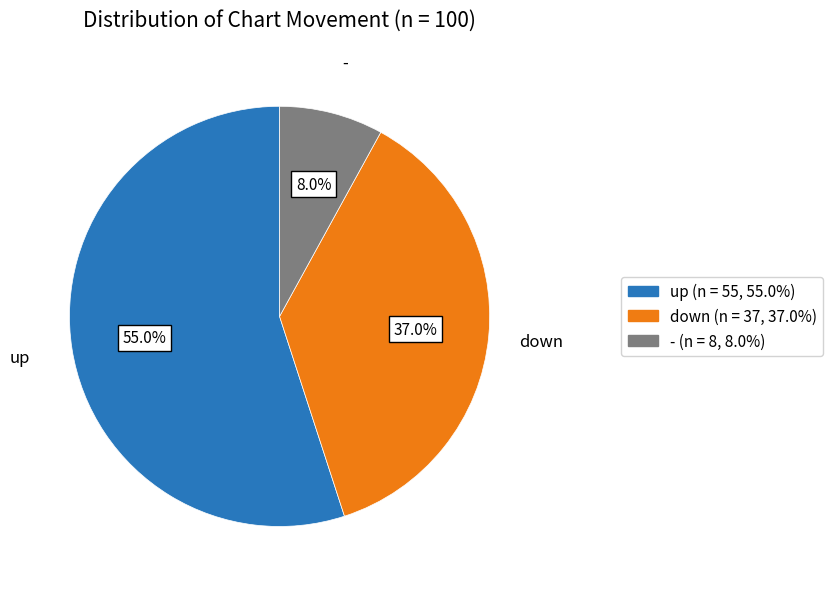

How many slices are in this pie chart?

3